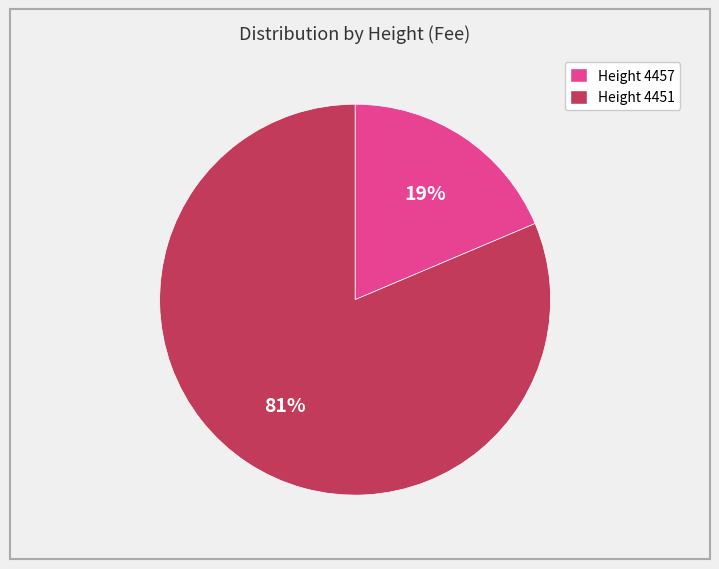

Is there a majority slice in this chart?

Yes